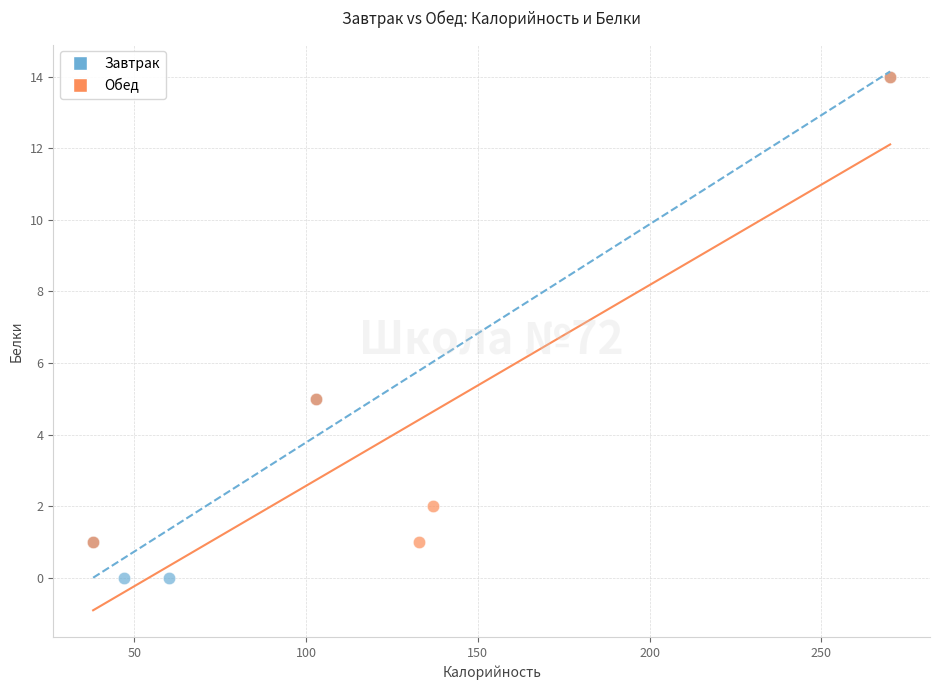

Which series contains the lowest Y value?

Завтрак